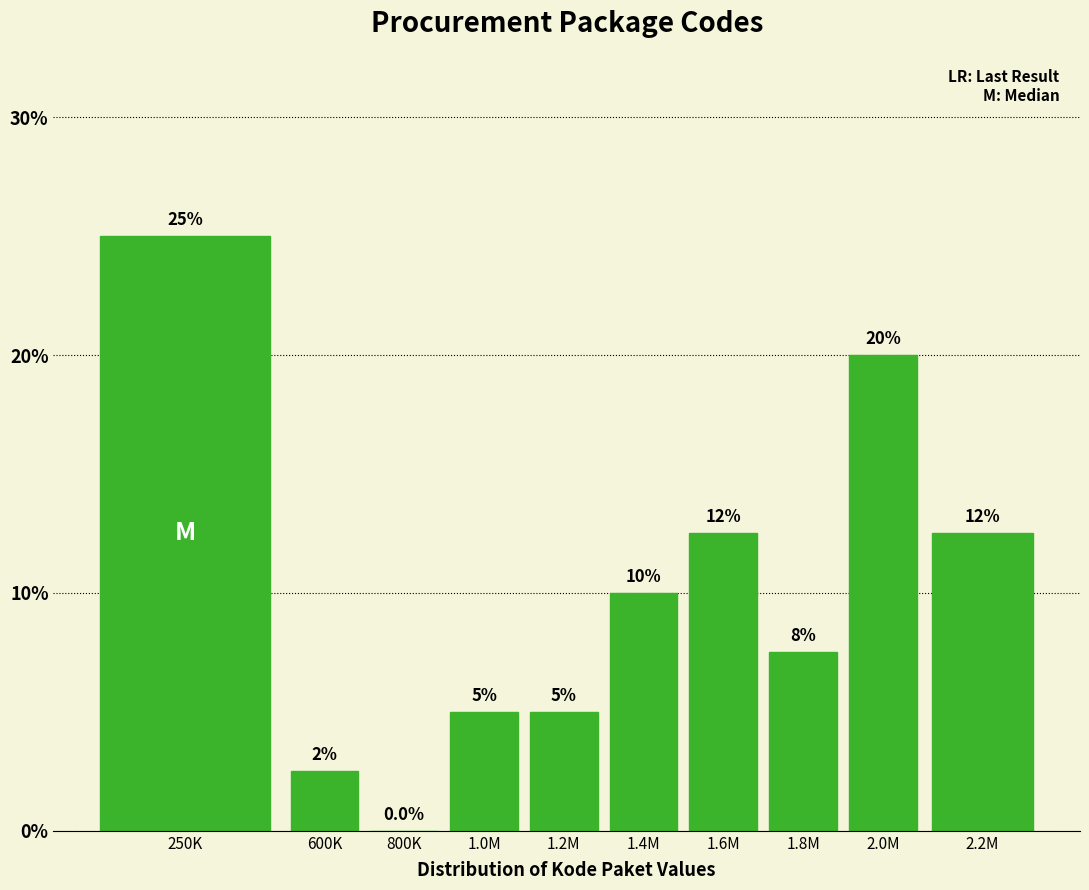

Reading right to left, list all the values displayed in this chart.

2.2M=12.5	2.0M=20.0	1.8M=7.5	1.6M=12.5	1.4M=10.0	1.2M=5.0	1.0M=5.0	800K=0.0	600K=2.5	250K=25.0